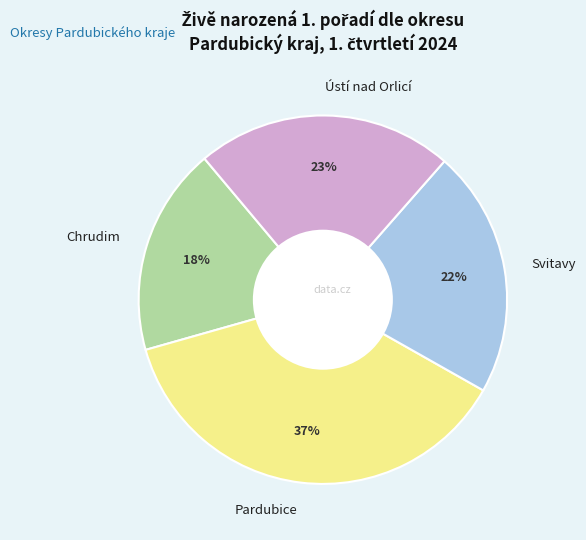

To the nearest percent, what portion does Chrudim represent?

18%